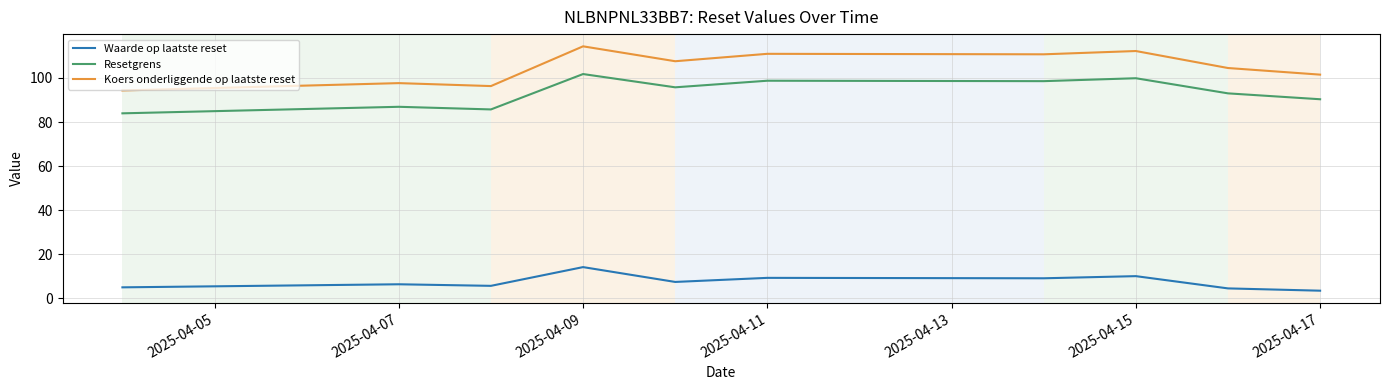

Which series has the largest total across all categories?

Koers onderliggende op laatste reset